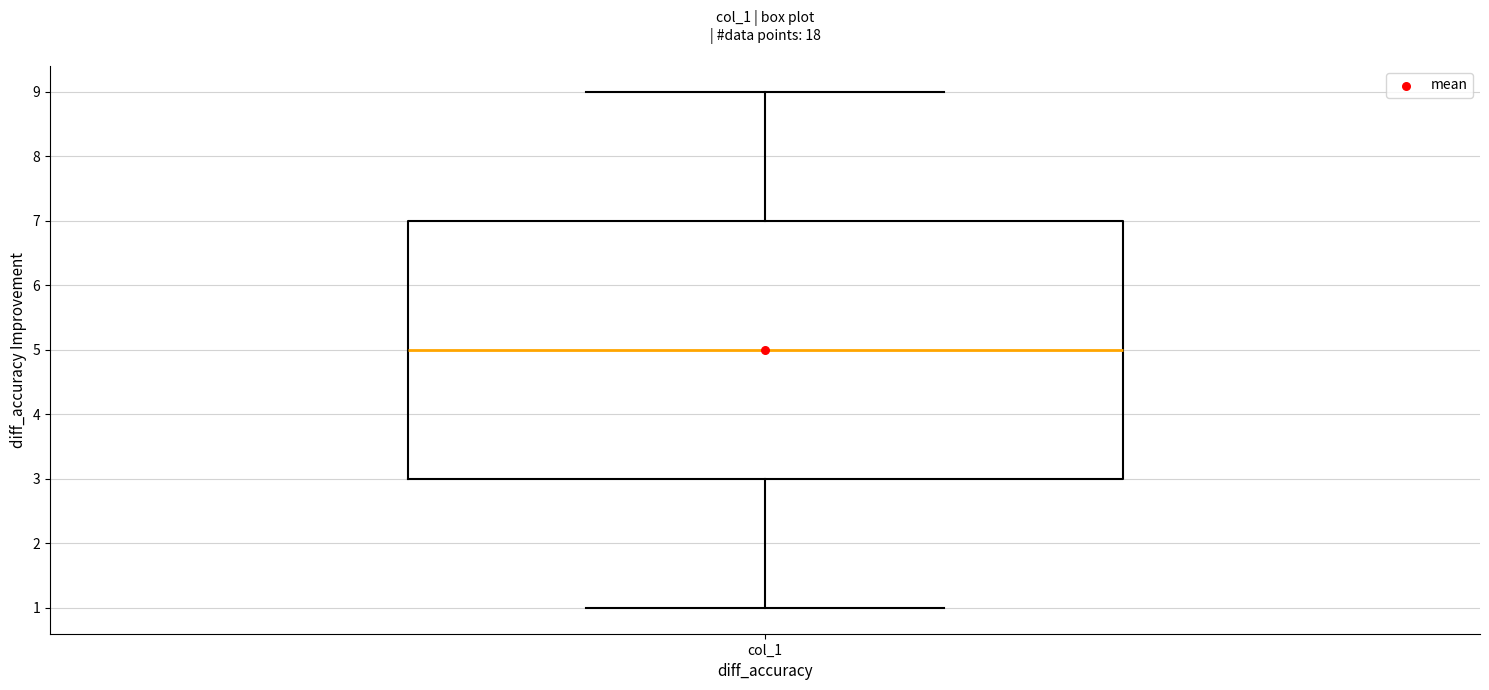

Where does the median line of the box for col_1 sit on the y-axis? The values are not printed on the chart, so give them approximately, as read against the axis.

5